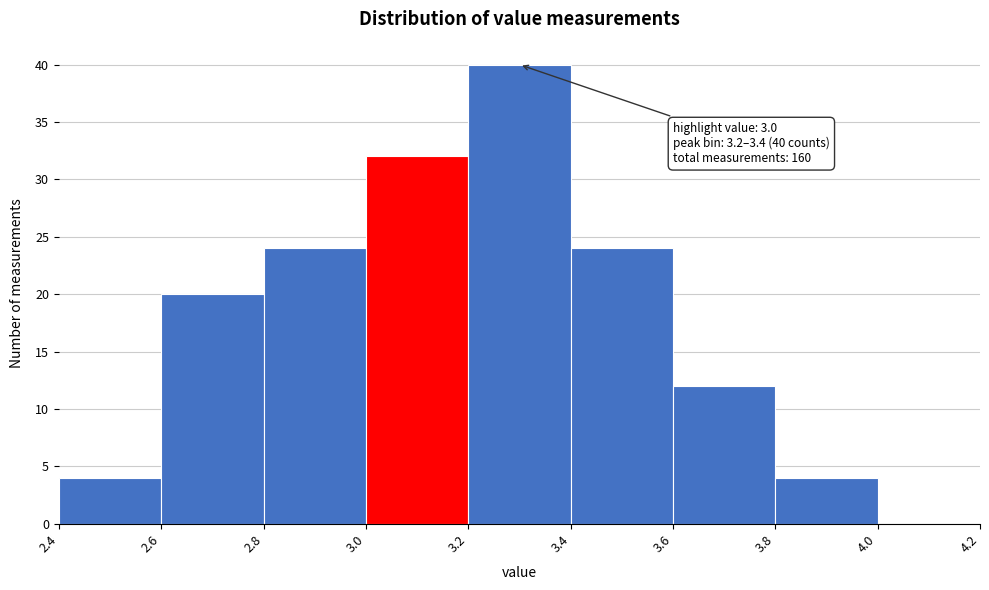

Which range on the x-axis has the tallest bar?

3.2 to 3.4